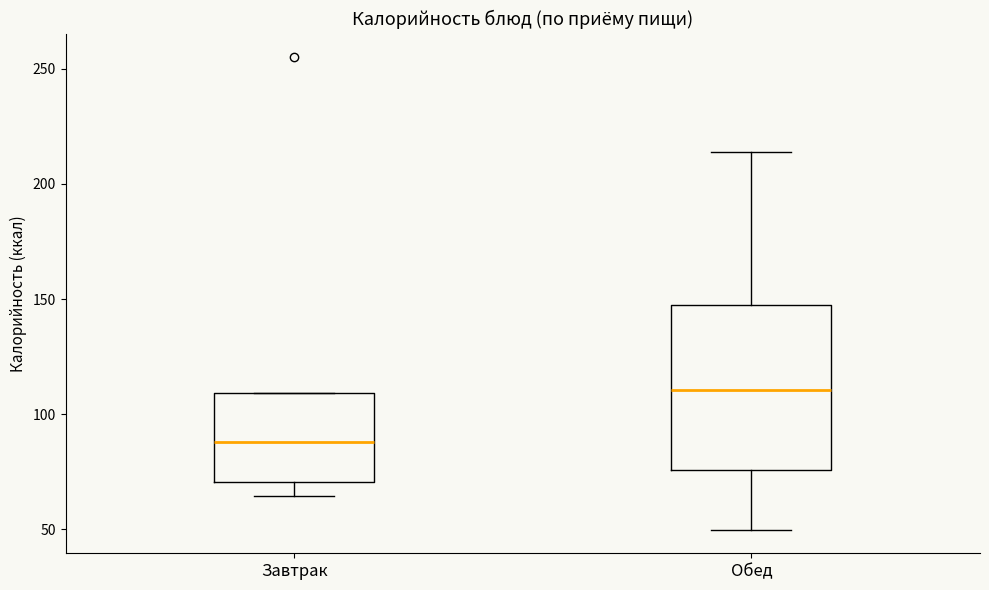

Comparing the boxes themselves (not the whiskers), which one is the tallest?

Обед